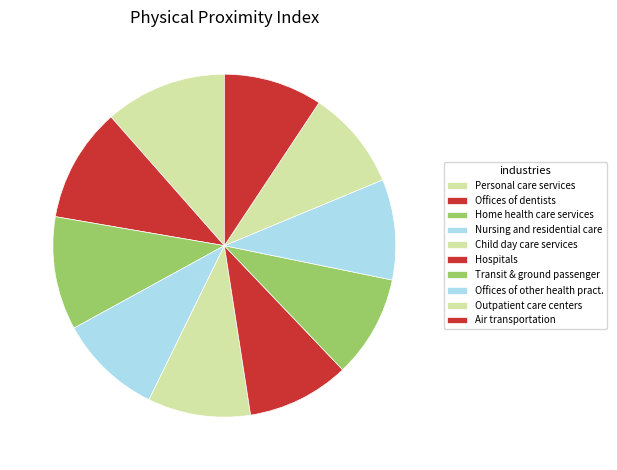

Is there any slice that represents more than half of the pie?

No